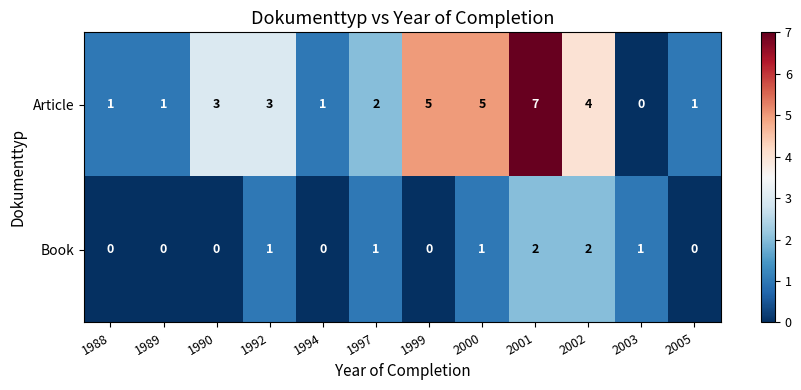

Between 1990 and 2005, which series saw the biggest shift?

Article